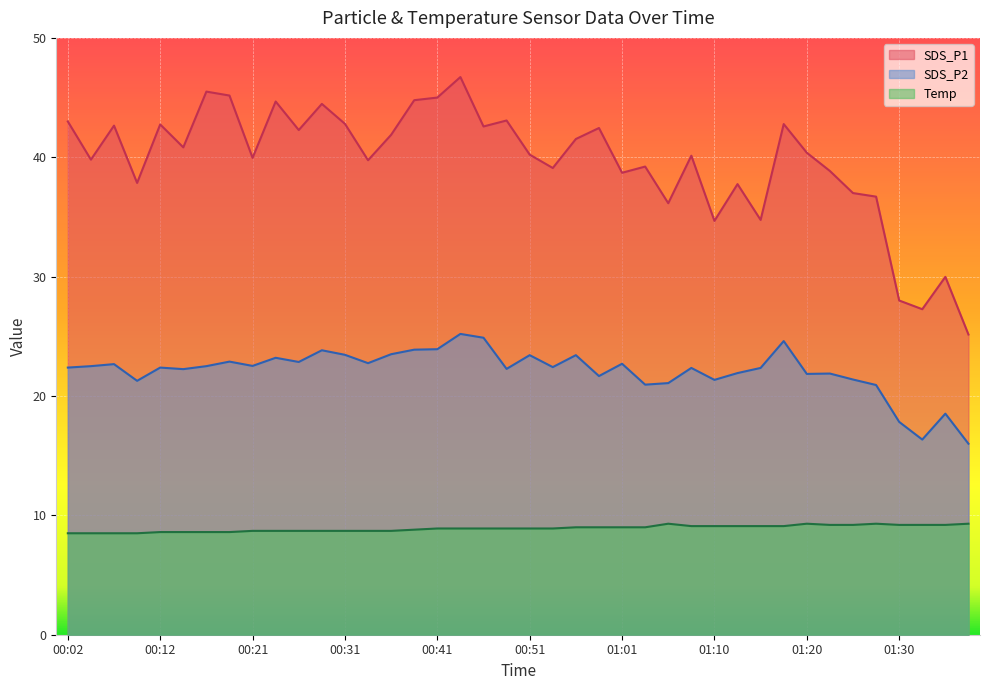

What is the sum of the Temp values at 01:03 and 01:37?

18.3